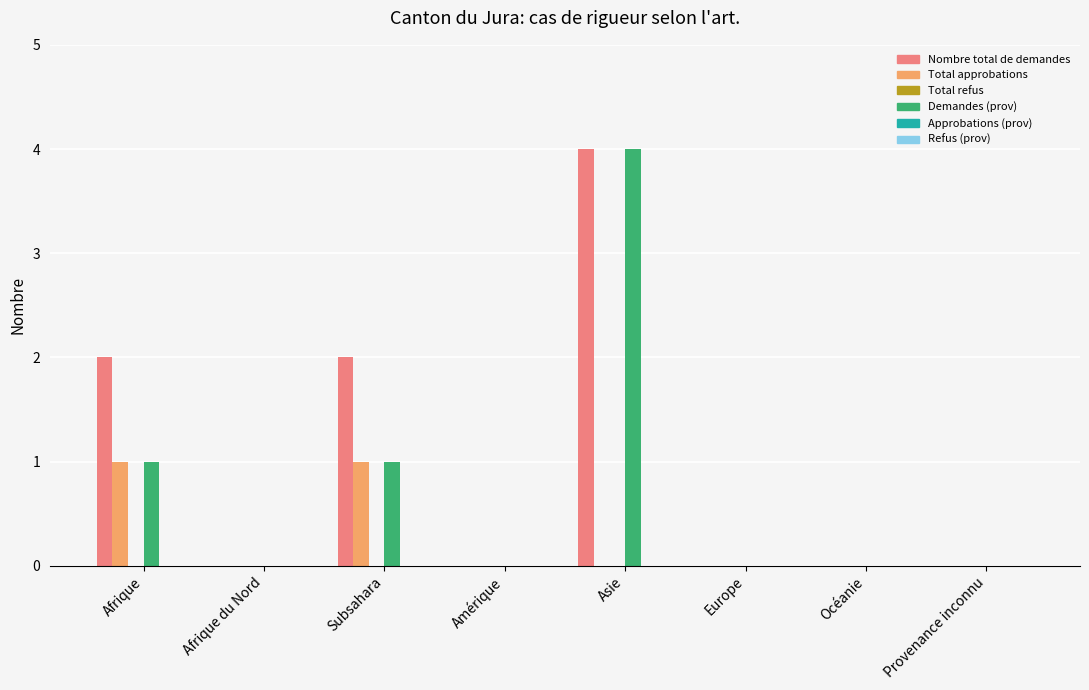

Is it true that Demandes (prov) equals 3 at Provenance inconnu?

False